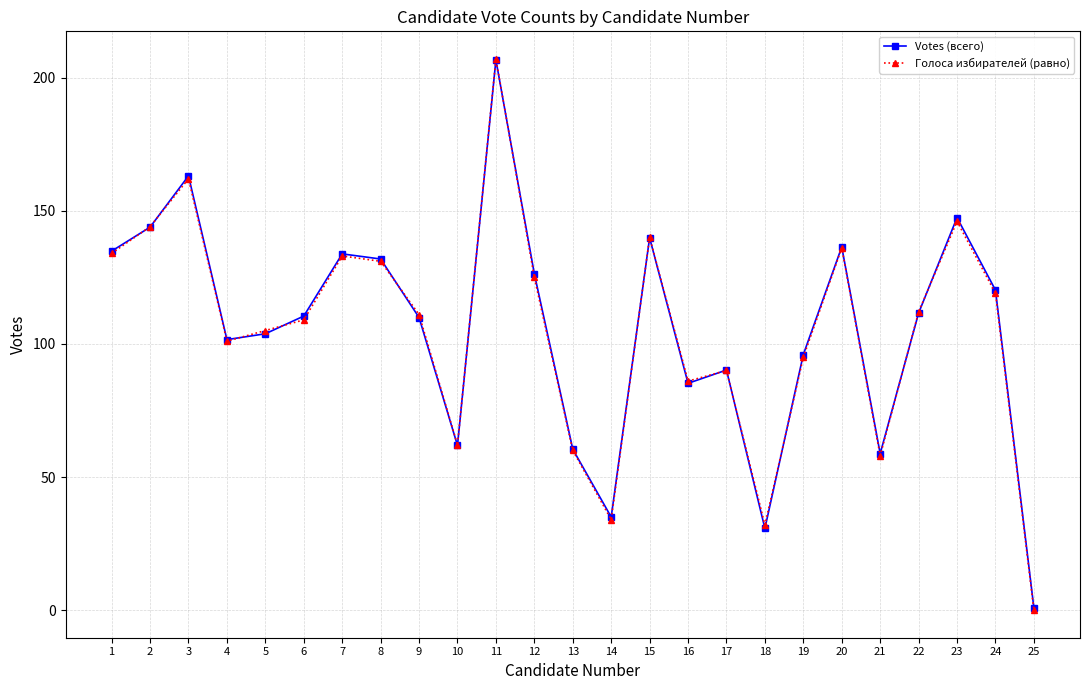

Is the value of Votes (всего) at 12 greater than the value of Голоса избирателей (равно) at 23?

No